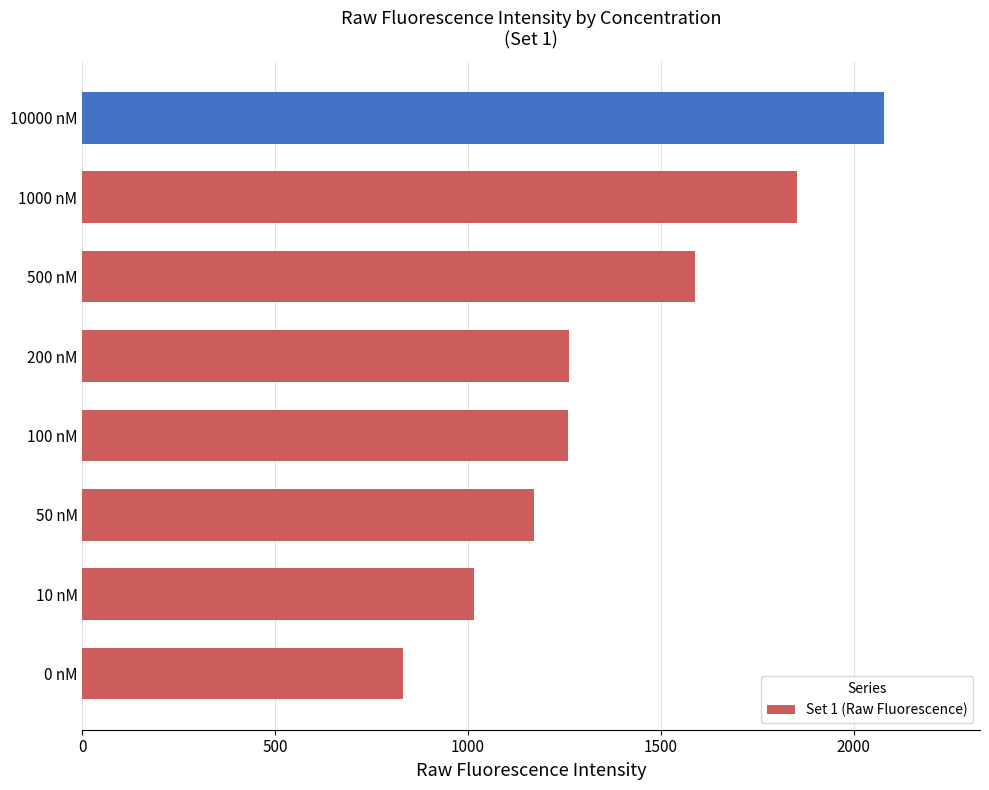

Which has a higher value, 10 nM or 0 nM?

10 nM